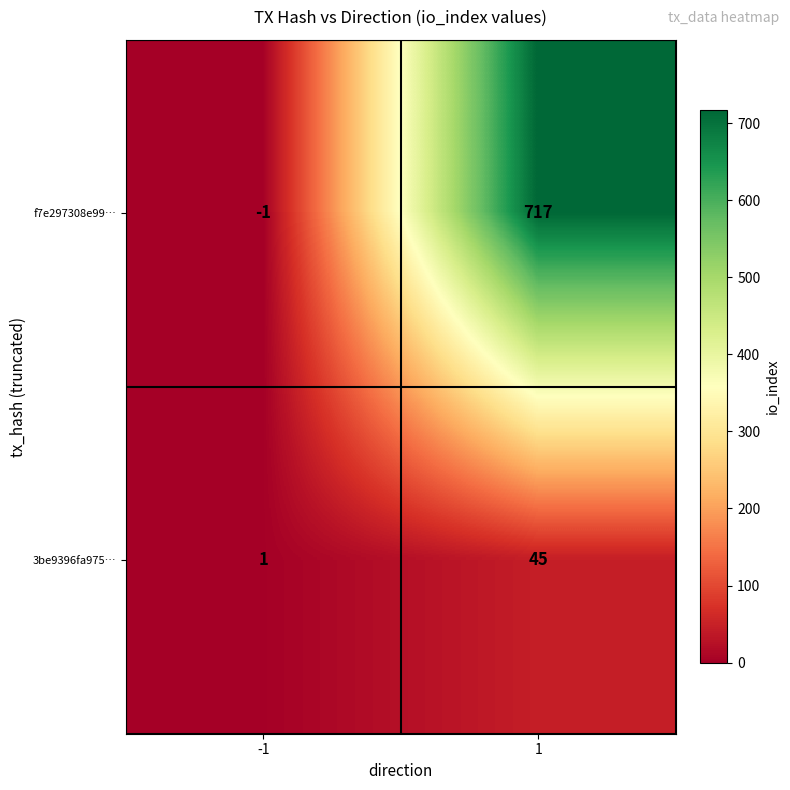

What is the highest value of the 3be9396fa975… series?

45